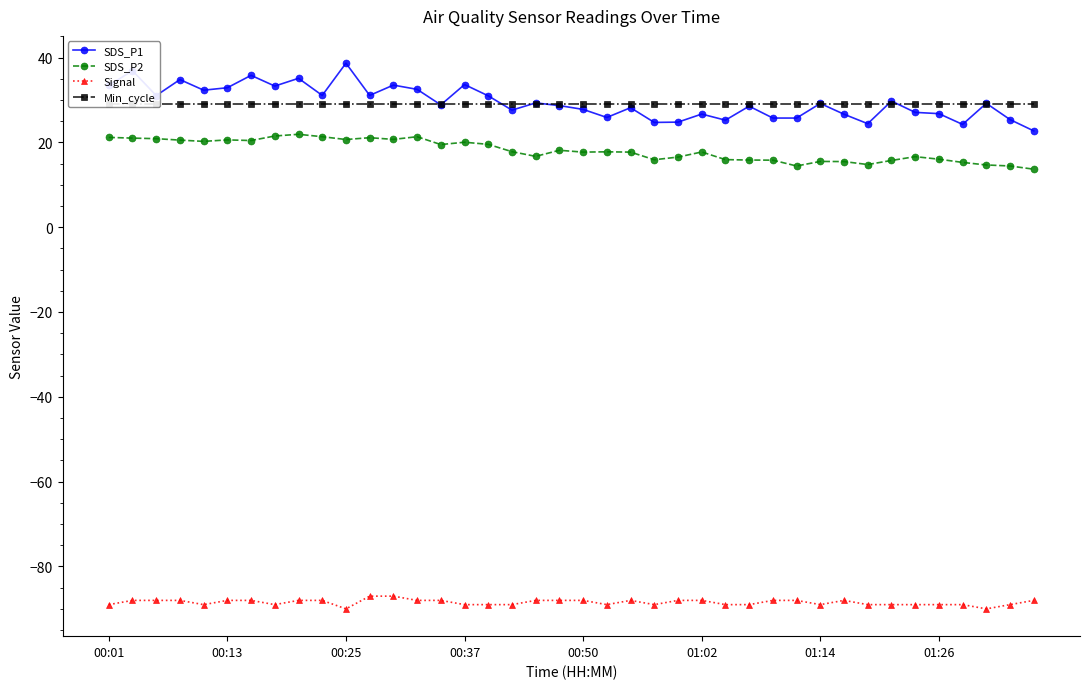

Is this an area chart (filled region under the line)?

No